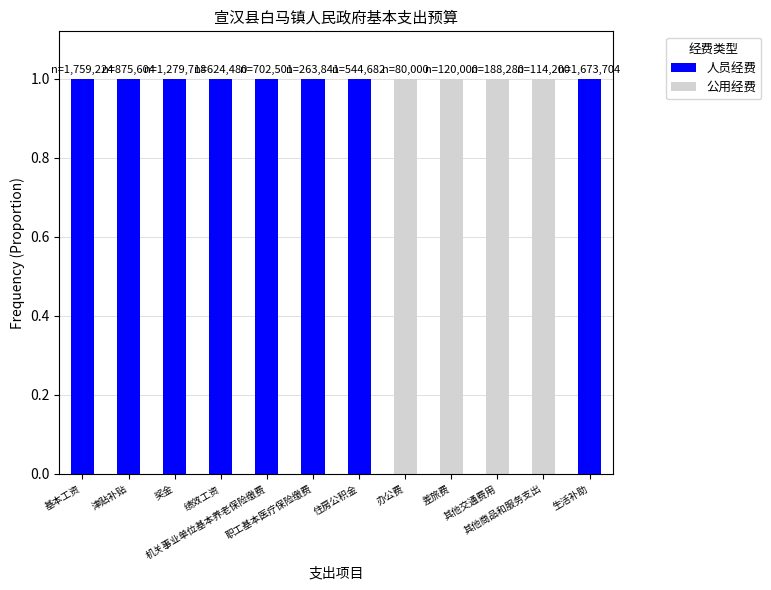

What is the sum of all 人员经费 values?

8